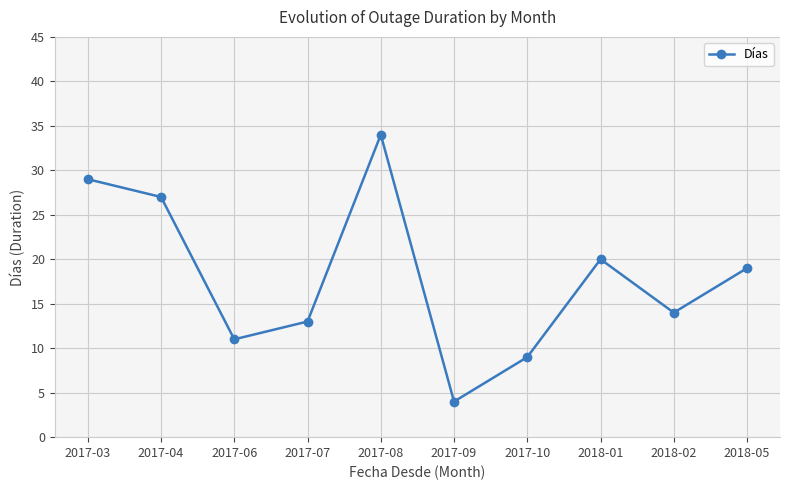

Rank the categories by value from highest to lowest.

2017-08, 2017-03, 2017-04, 2018-01, 2018-05, 2018-02, 2017-07, 2017-06, 2017-10, 2017-09